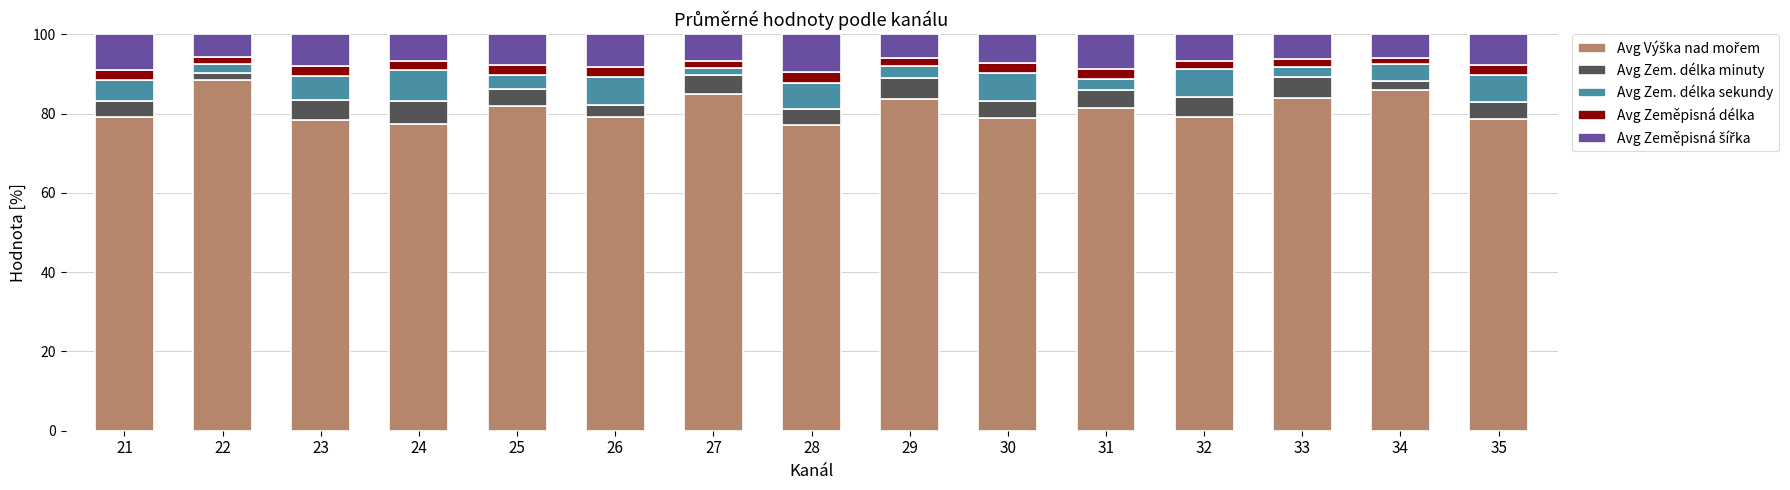

What is the total value across all series at 31?

100.0